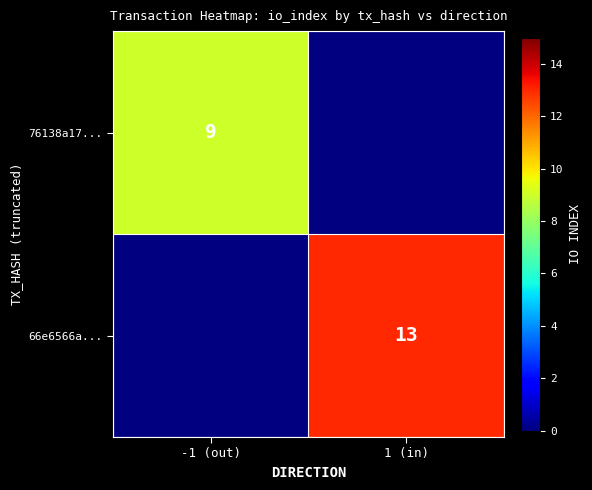

Which category has the lowest value across all series?

-1 (out)